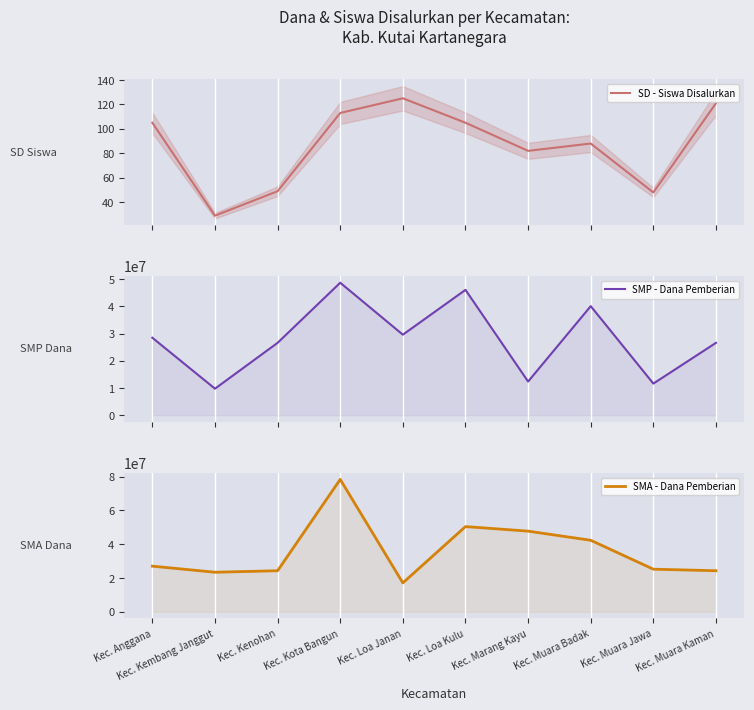

True or false: SMA - Dana Pemberian and SD - Siswa Disalurkan cross at least once.

False